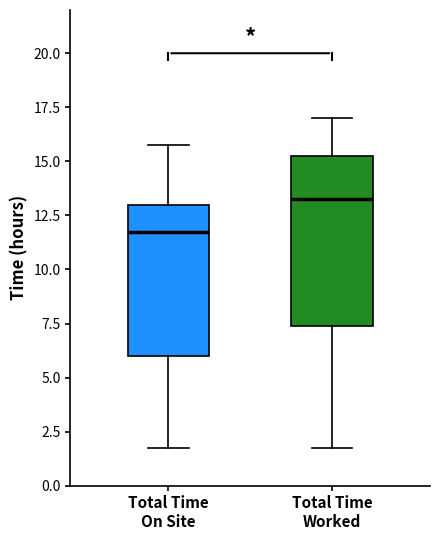

Which box is the tallest, from its lower edge to its upper edge?

Total Time Worked